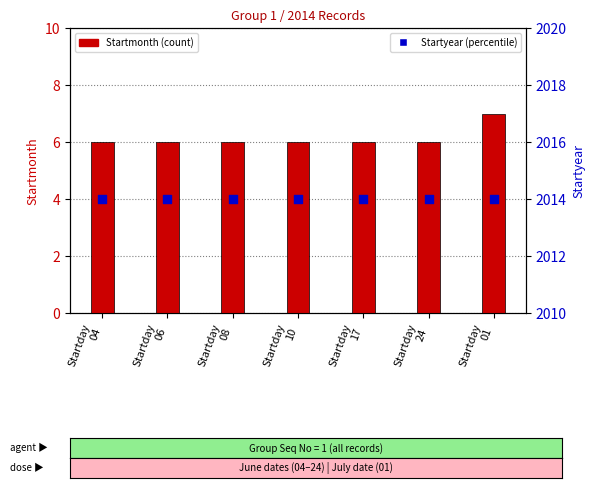

Which series contains the highest Y value?

Startyear